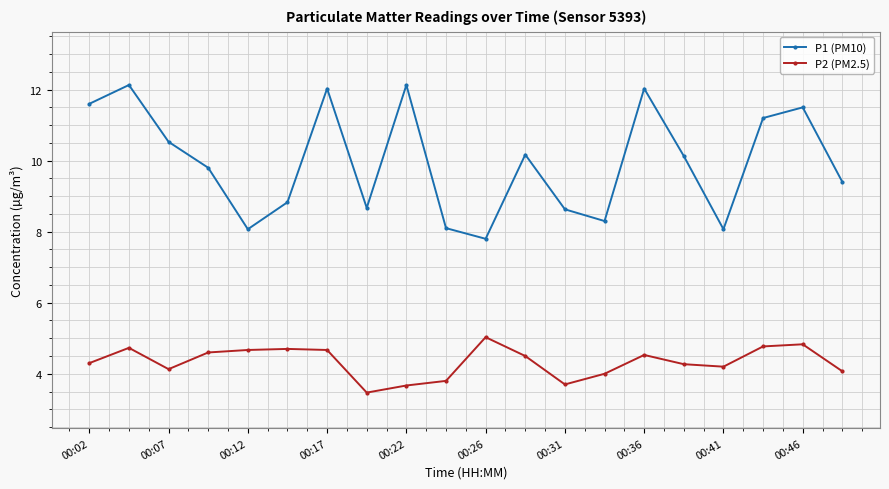

At how many categories does at least one series exceed 8?

19